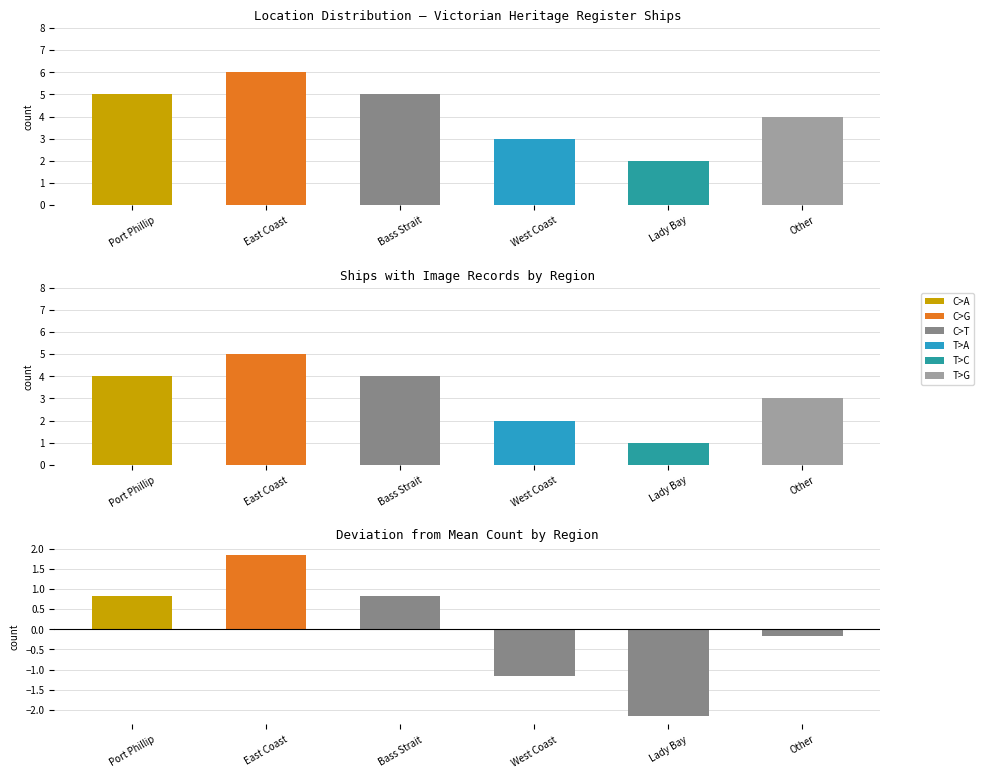

Which series has the largest total across all categories?

Count